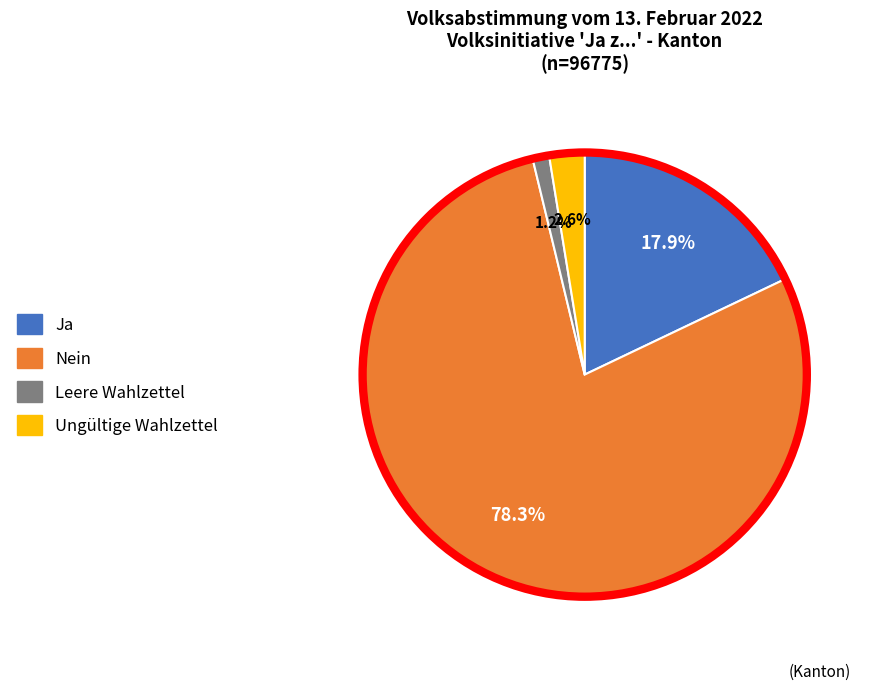

True or false: Leere Wahlzettel accounts for 11% of the total.

False